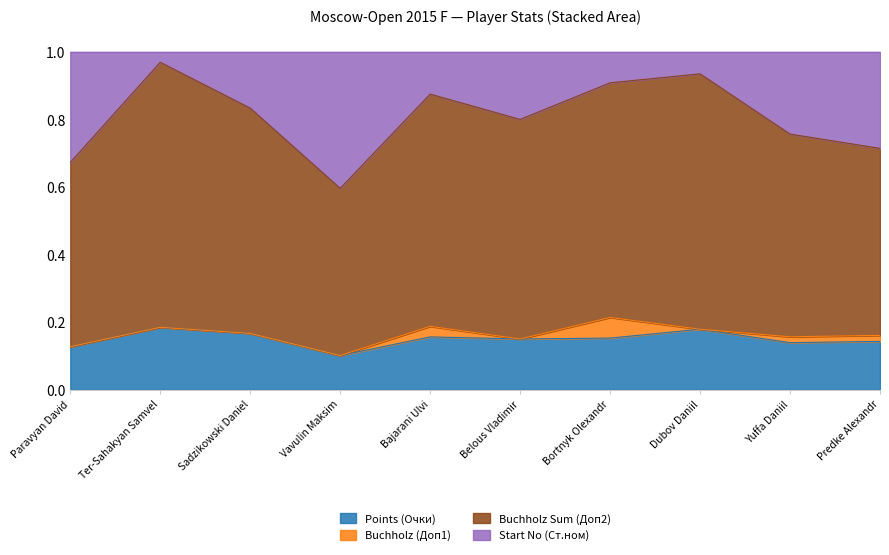

Between Ter-Sahakyan Samvel and Sadzikowski Daniel, which is larger?

Ter-Sahakyan Samvel